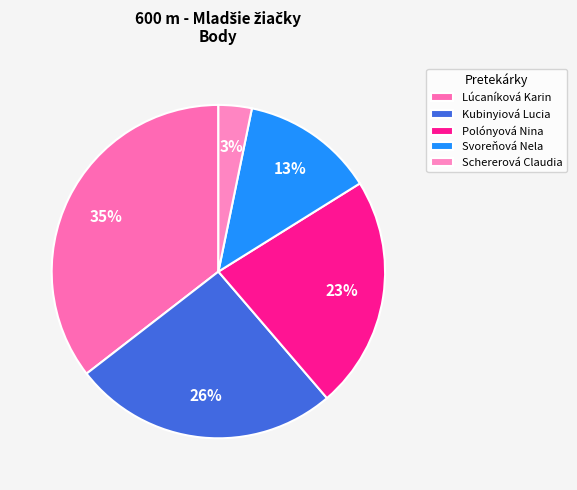

How much of the chart is everything except Kubinyiová Lucia?

74.2%